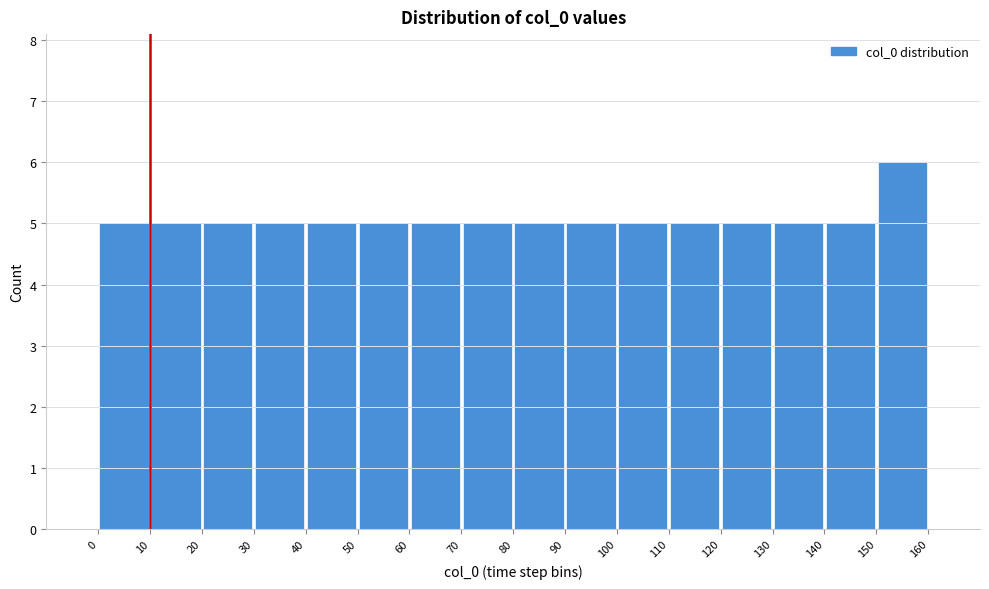

Reading left to right, list every bar in this chart as the range it spans on the x-axis followed by its height. The values are not printed on the chart, so give them approximately, as read against the axis.

0 to 10: 5
10 to 20: 5
20 to 30: 5
30 to 40: 5
40 to 50: 5
50 to 60: 5
60 to 70: 5
70 to 80: 5
80 to 90: 5
90 to 100: 5
100 to 110: 5
110 to 120: 5
120 to 130: 5
130 to 140: 5
140 to 150: 5
150 to 160: 6